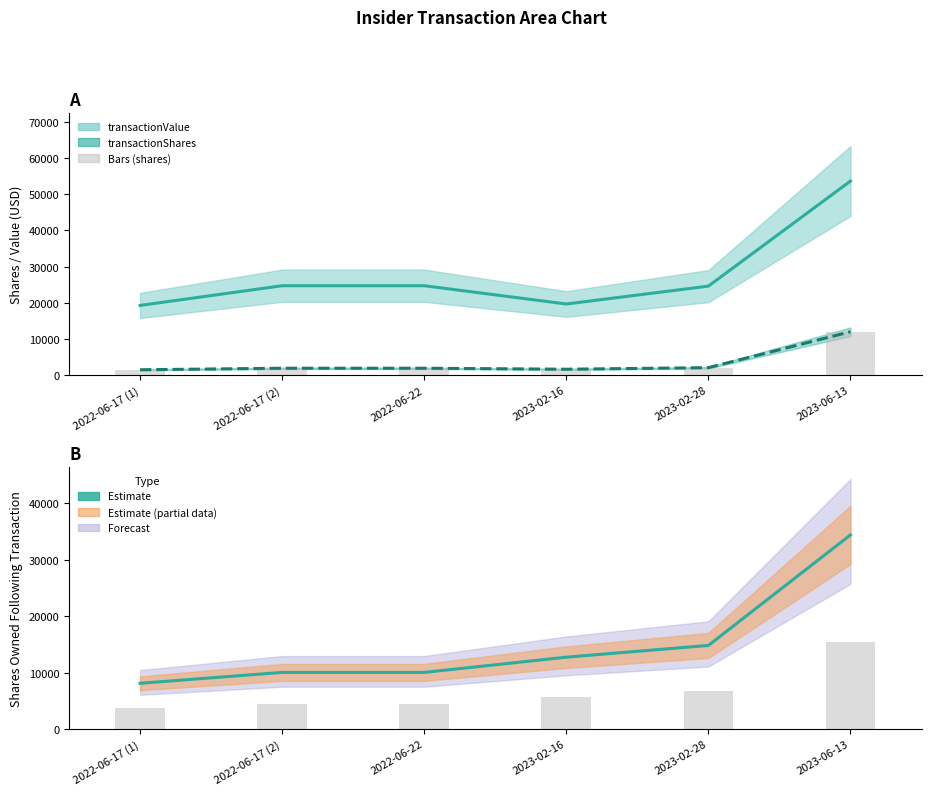

What is the difference between the maximum and minimum values in the sharesOwnedFollowing series?

26278